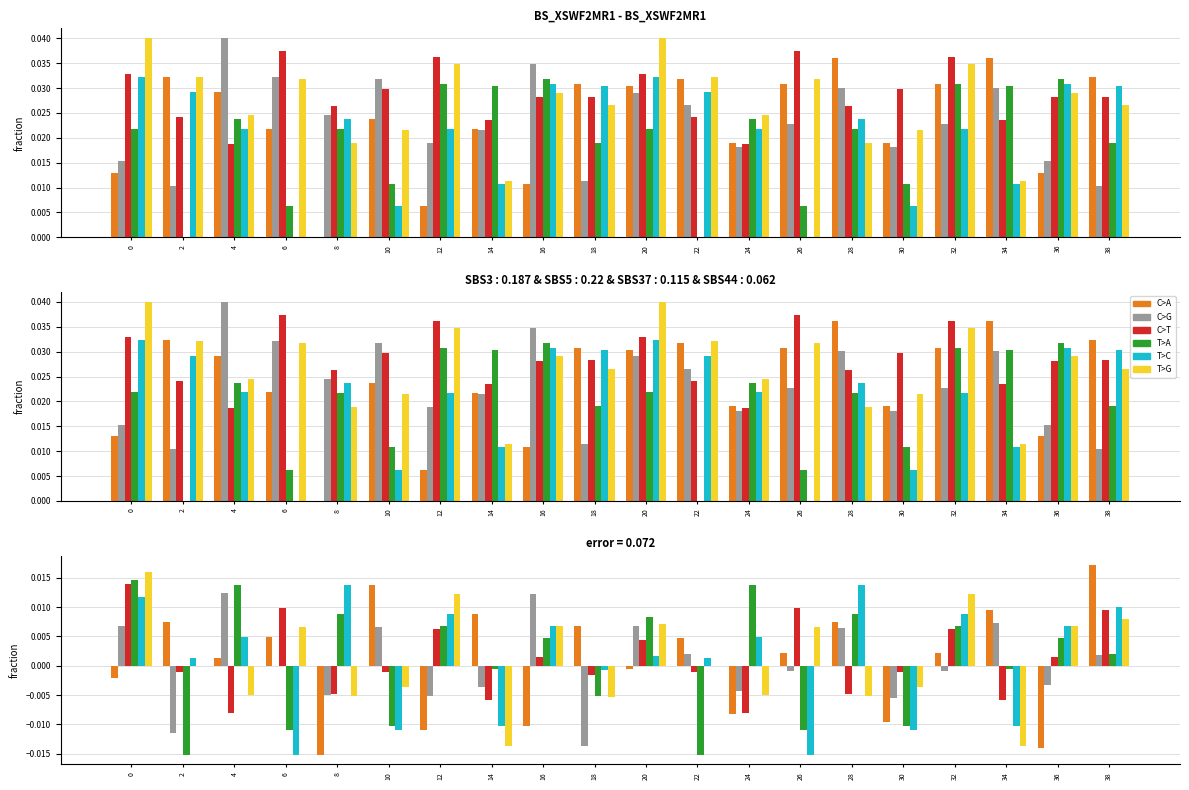

At how many categories does at least one series exceed 0?

19